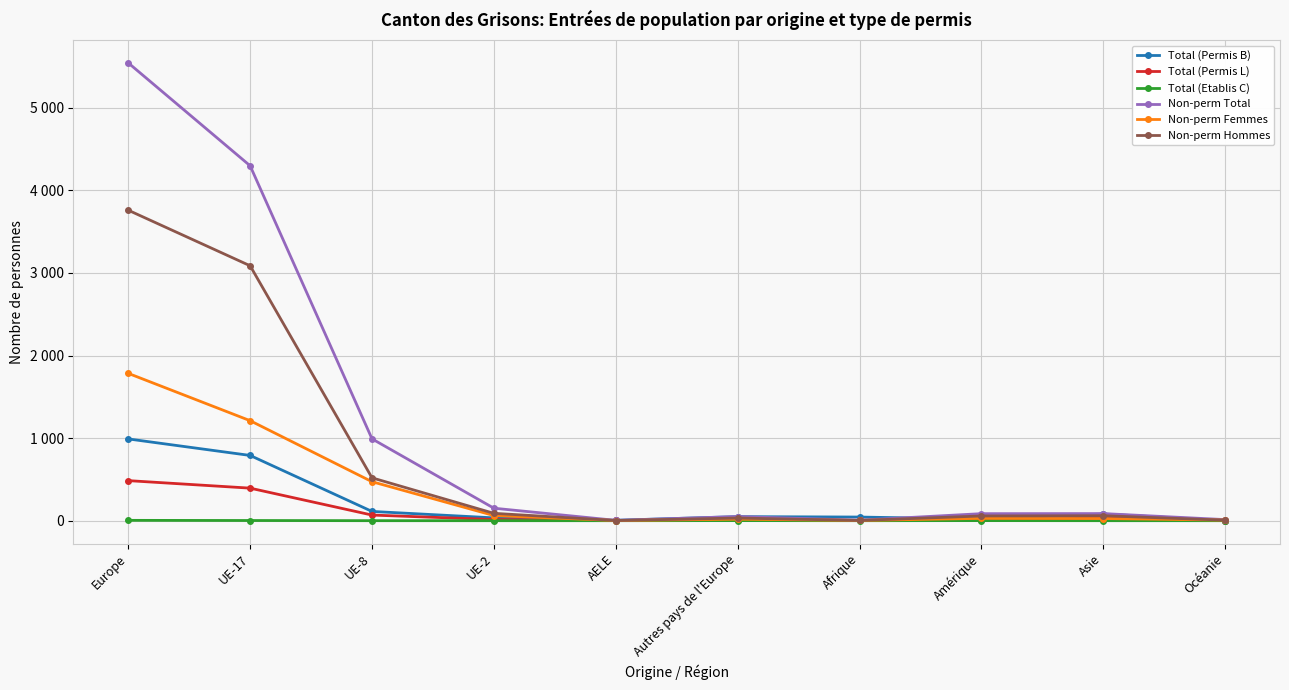

What is the spread (max minus min) of values at UE-8?

991